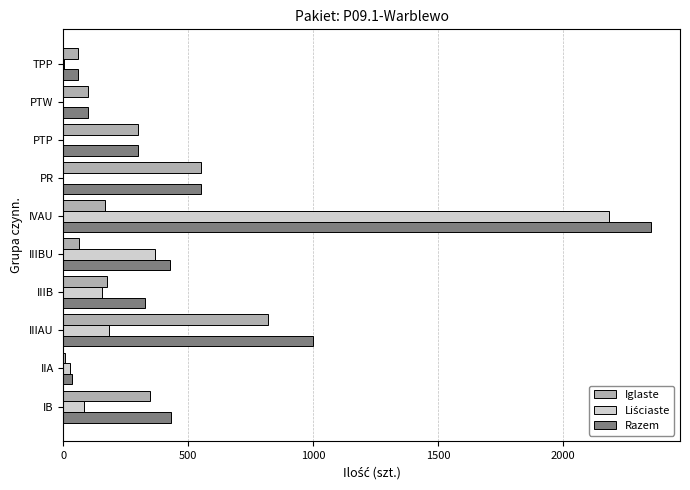

At which category is the sum across all series the highest?

IVAU